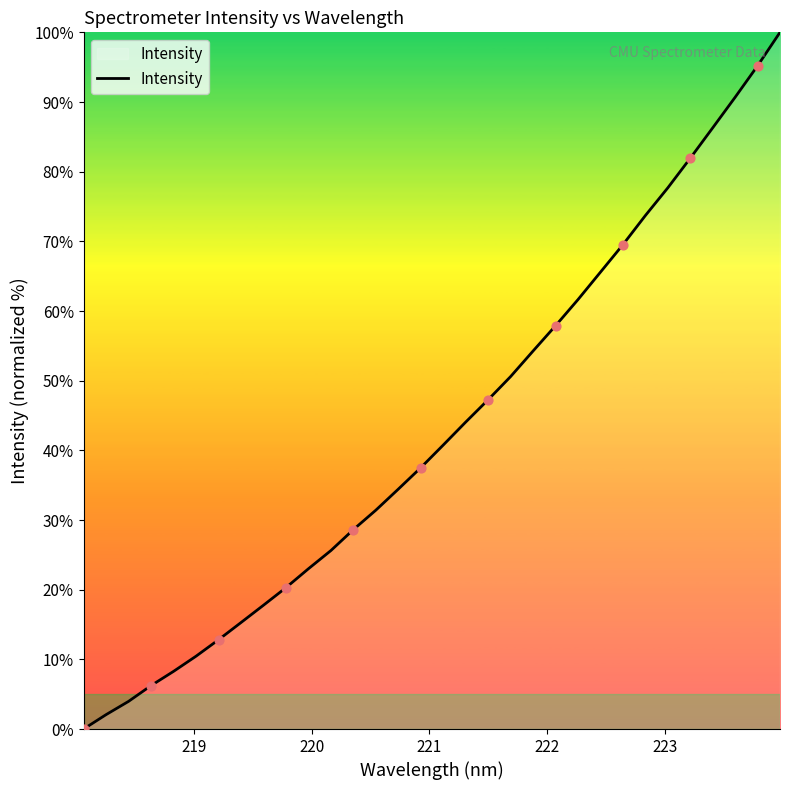

What is the difference between the maximum and minimum values?

100.0